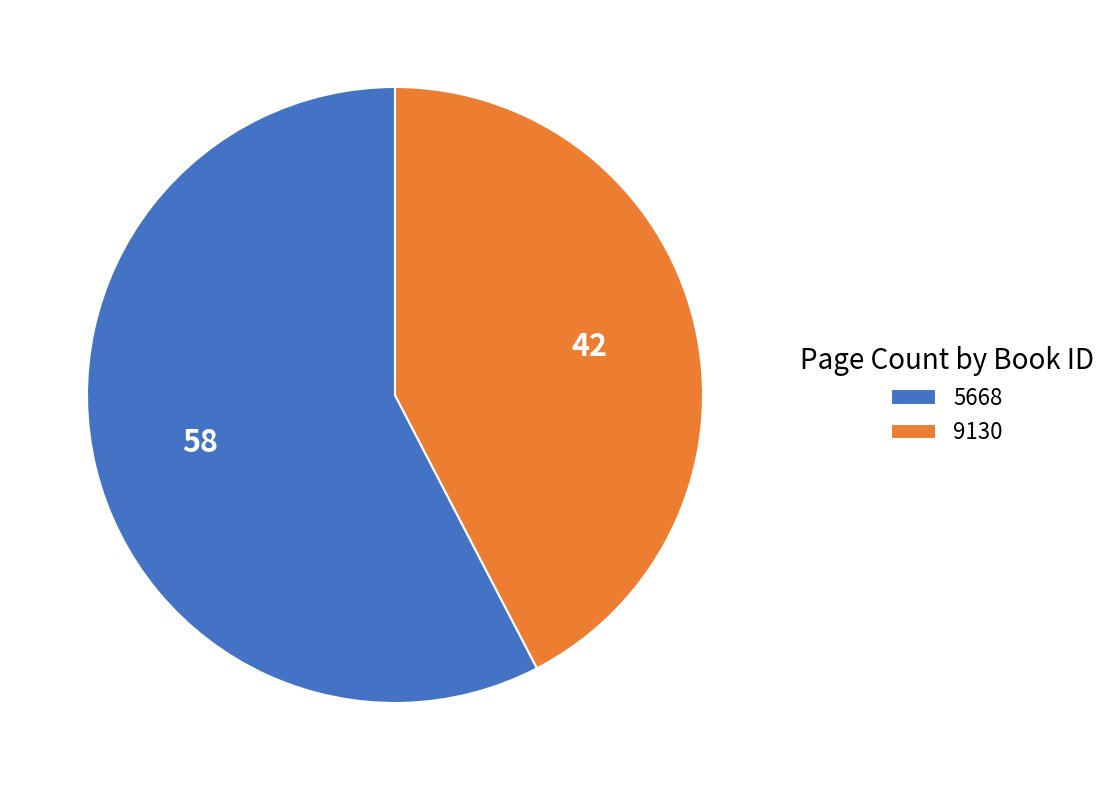

Do 9130 and 5668 together represent more than half of the pie?

Yes